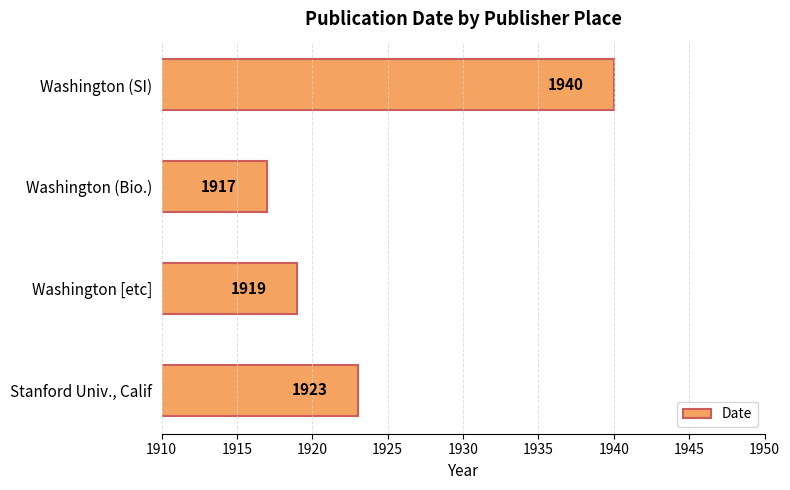

Which has a higher value, Washington (SI) or Washington (Bio.)?

Washington (SI)